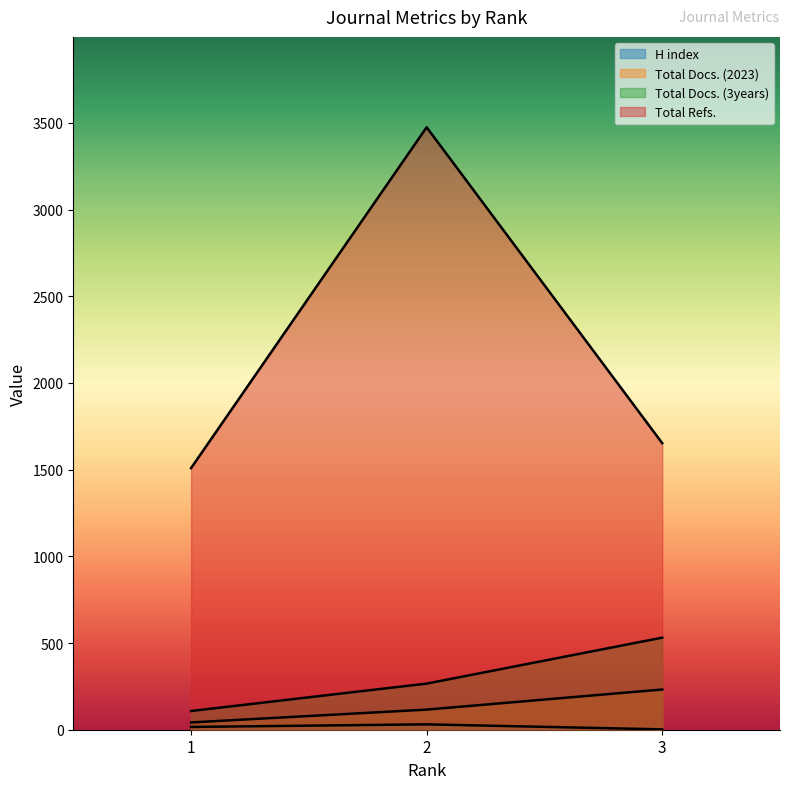

Which series has the largest total across all categories?

Total Refs.